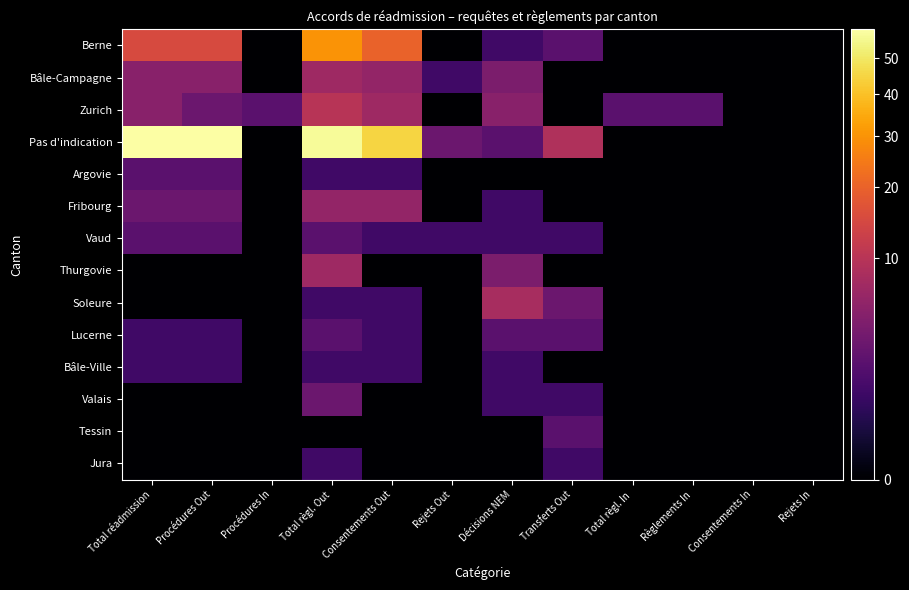

Reading left to right, what are all the values shown in this chart?

Berne: Total réadmission=15	Procédures Out=15	Procédures In=0	Total règl. Out=30	Consentements Out=20	Rejets Out=0	Décisions NEM=1	Transferts Out=2	Total règl. In=0	Règlements In=0	Consentements In=0	Rejets In=0
Bâle-Campagne: Total réadmission=5	Procédures Out=5	Procédures In=0	Total règl. Out=7	Consentements Out=6	Rejets Out=1	Décisions NEM=4	Transferts Out=0	Total règl. In=0	Règlements In=0	Consentements In=0	Rejets In=0
Zurich: Total réadmission=5	Procédures Out=3	Procédures In=2	Total règl. Out=10	Consentements Out=7	Rejets Out=0	Décisions NEM=5	Transferts Out=0	Total règl. In=2	Règlements In=2	Consentements In=0	Rejets In=0
Pas d'indication: Total réadmission=59	Procédures Out=59	Procédures In=0	Total règl. Out=57	Consentements Out=45	Rejets Out=3	Décisions NEM=2	Transferts Out=9	Total règl. In=0	Règlements In=0	Consentements In=0	Rejets In=0
Argovie: Total réadmission=2	Procédures Out=2	Procédures In=0	Total règl. Out=1	Consentements Out=1	Rejets Out=0	Décisions NEM=0	Transferts Out=0	Total règl. In=0	Règlements In=0	Consentements In=0	Rejets In=0
Fribourg: Total réadmission=3	Procédures Out=3	Procédures In=0	Total règl. Out=6	Consentements Out=6	Rejets Out=0	Décisions NEM=1	Transferts Out=0	Total règl. In=0	Règlements In=0	Consentements In=0	Rejets In=0
Vaud: Total réadmission=2	Procédures Out=2	Procédures In=0	Total règl. Out=2	Consentements Out=1	Rejets Out=1	Décisions NEM=1	Transferts Out=1	Total règl. In=0	Règlements In=0	Consentements In=0	Rejets In=0
Thurgovie: Total réadmission=0	Procédures Out=0	Procédures In=0	Total règl. Out=7	Consentements Out=0	Rejets Out=0	Décisions NEM=4	Transferts Out=0	Total règl. In=0	Règlements In=0	Consentements In=0	Rejets In=0
Soleure: Total réadmission=0	Procédures Out=0	Procédures In=0	Total règl. Out=1	Consentements Out=1	Rejets Out=0	Décisions NEM=8	Transferts Out=3	Total règl. In=0	Règlements In=0	Consentements In=0	Rejets In=0
Lucerne: Total réadmission=1	Procédures Out=1	Procédures In=0	Total règl. Out=2	Consentements Out=1	Rejets Out=0	Décisions NEM=2	Transferts Out=2	Total règl. In=0	Règlements In=0	Consentements In=0	Rejets In=0
Bâle-Ville: Total réadmission=1	Procédures Out=1	Procédures In=0	Total règl. Out=1	Consentements Out=1	Rejets Out=0	Décisions NEM=1	Transferts Out=0	Total règl. In=0	Règlements In=0	Consentements In=0	Rejets In=0
Valais: Total réadmission=0	Procédures Out=0	Procédures In=0	Total règl. Out=3	Consentements Out=0	Rejets Out=0	Décisions NEM=1	Transferts Out=1	Total règl. In=0	Règlements In=0	Consentements In=0	Rejets In=0
Tessin: Total réadmission=0	Procédures Out=0	Procédures In=0	Total règl. Out=0	Consentements Out=0	Rejets Out=0	Décisions NEM=0	Transferts Out=2	Total règl. In=0	Règlements In=0	Consentements In=0	Rejets In=0
Jura: Total réadmission=0	Procédures Out=0	Procédures In=0	Total règl. Out=1	Consentements Out=0	Rejets Out=0	Décisions NEM=0	Transferts Out=1	Total règl. In=0	Règlements In=0	Consentements In=0	Rejets In=0